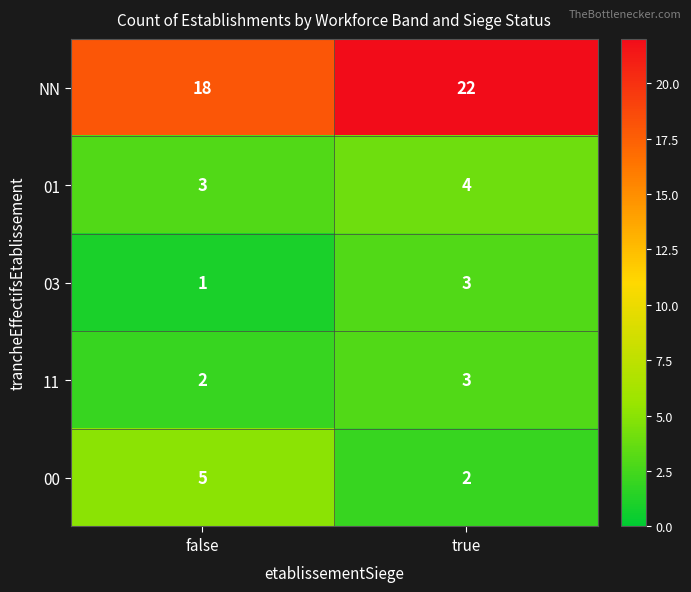

Which series changed the most between false and true?

NN